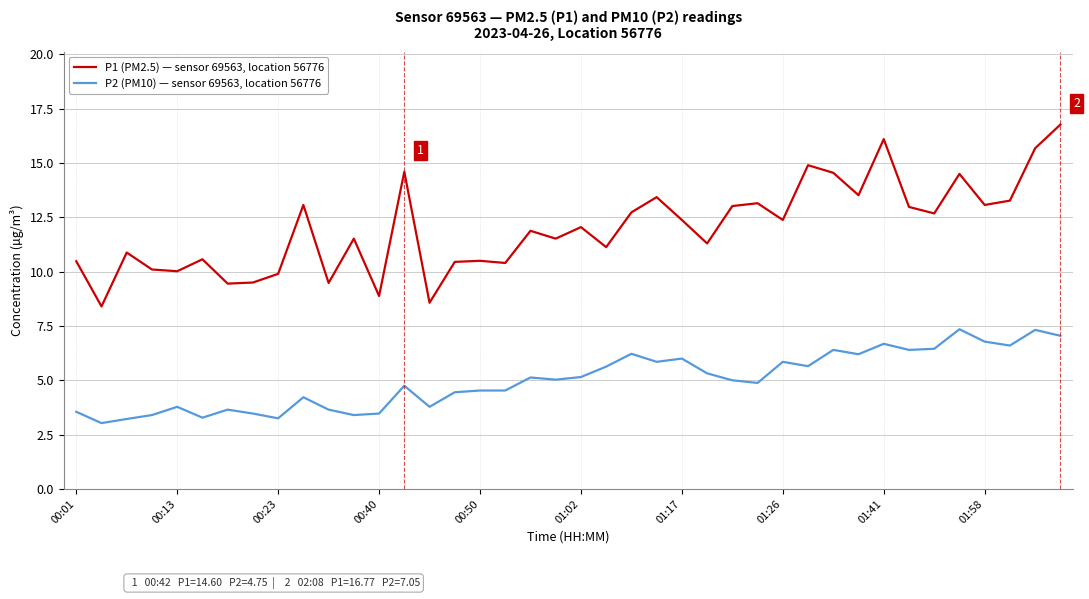

List the series in order of their peak value, highest first.

P1 (PM2.5) — sensor 69563, location 56776, P2 (PM10) — sensor 69563, location 56776